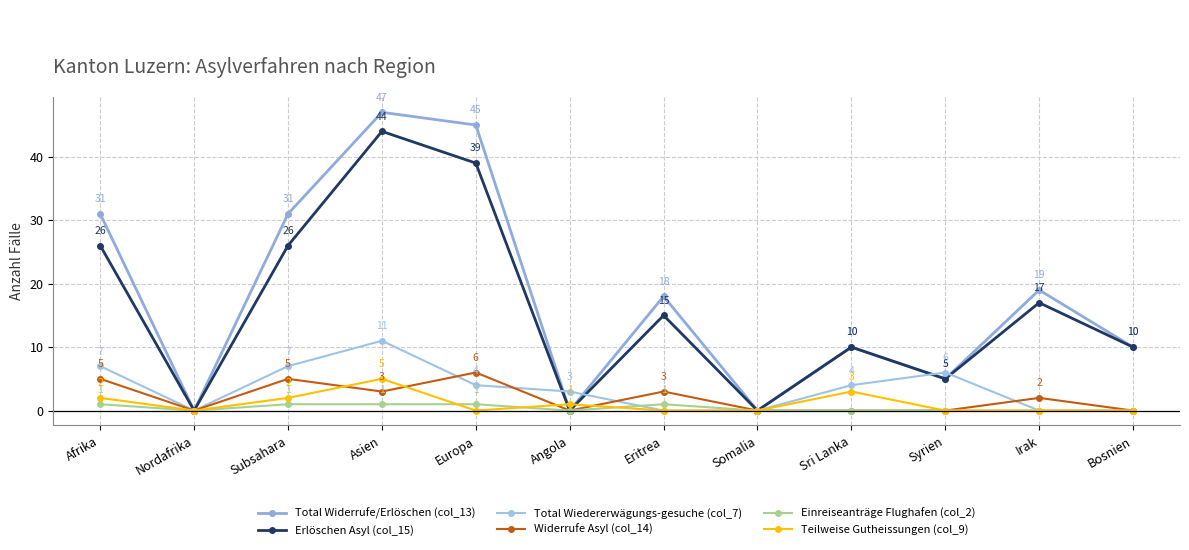

True or false: Erlöschen Asyl (col_15) has a value of 26 at Subsahara.

True